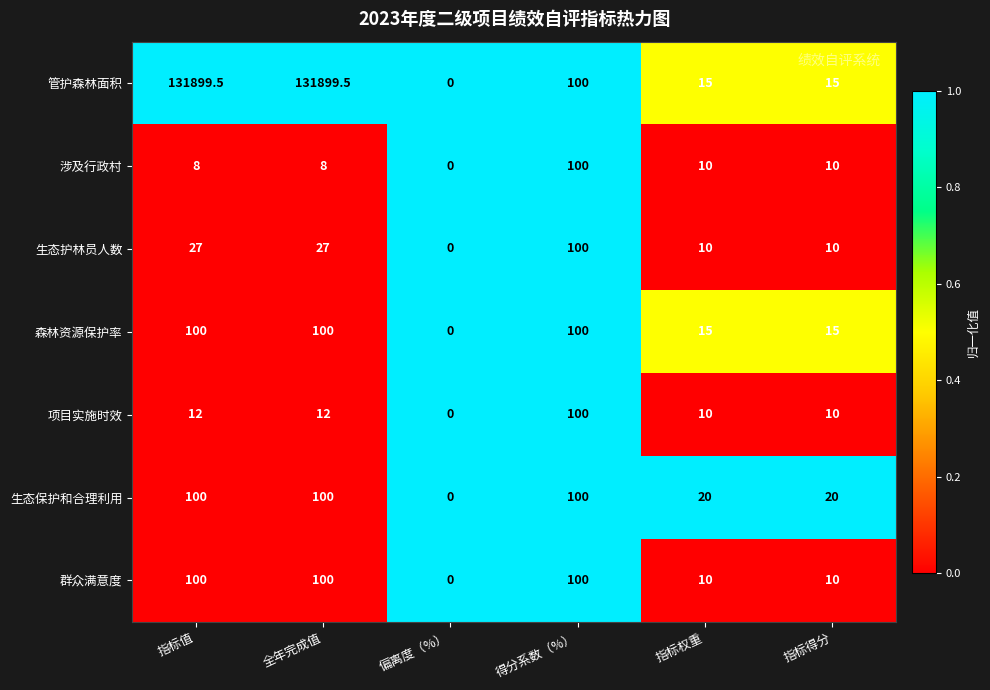

Which series has the largest total across all categories?

管护森林面积